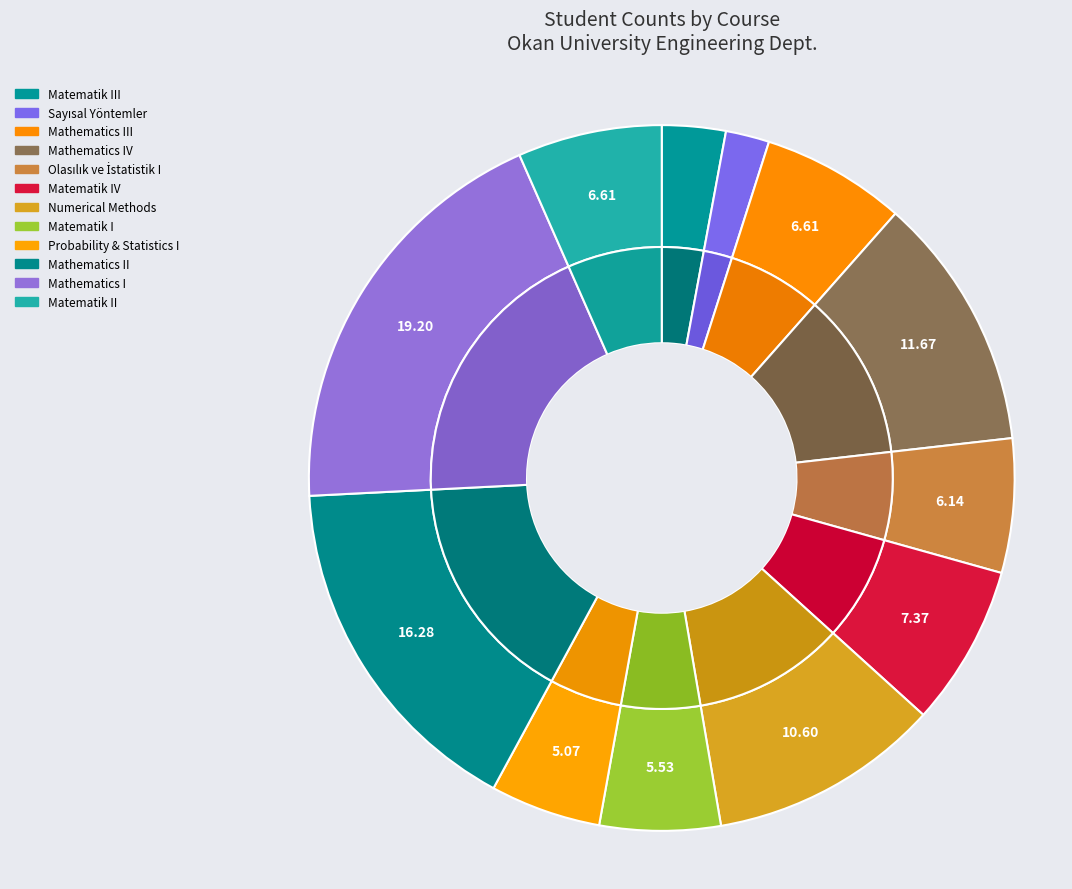

Rank the categories by value from highest to lowest.

Mathematics I, Mathematics II, Mathematics IV, Numerical Methods, Matematik IV, Mathematics III, Matematik II, Olasılık ve İstatistik I, Matematik I, Probability & Statistics I, Matematik III, Sayısal Yöntemler